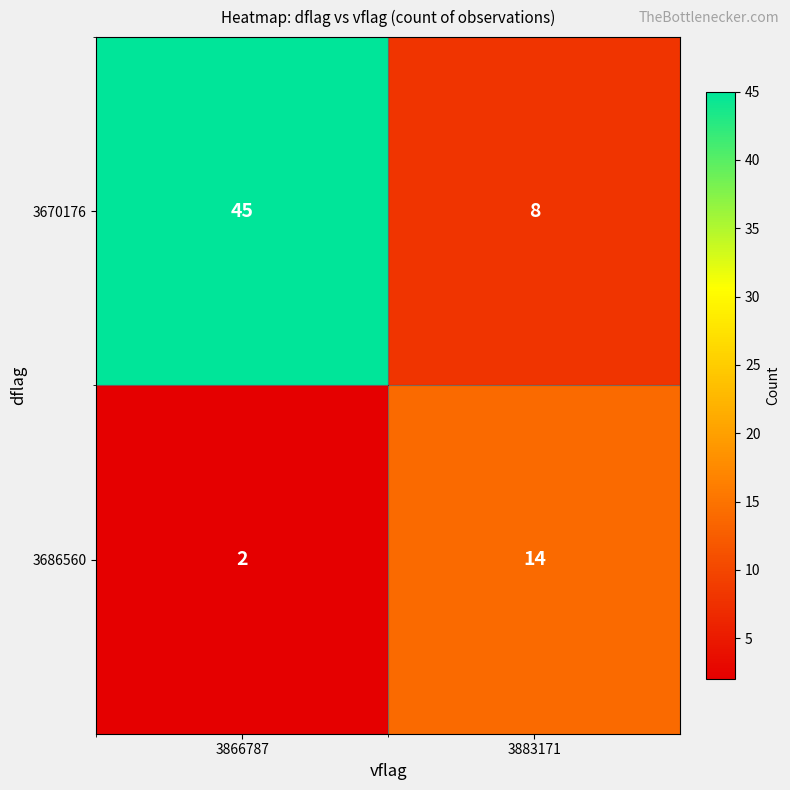

List the series in order of their overall mean, lowest first.

3686560, 3670176